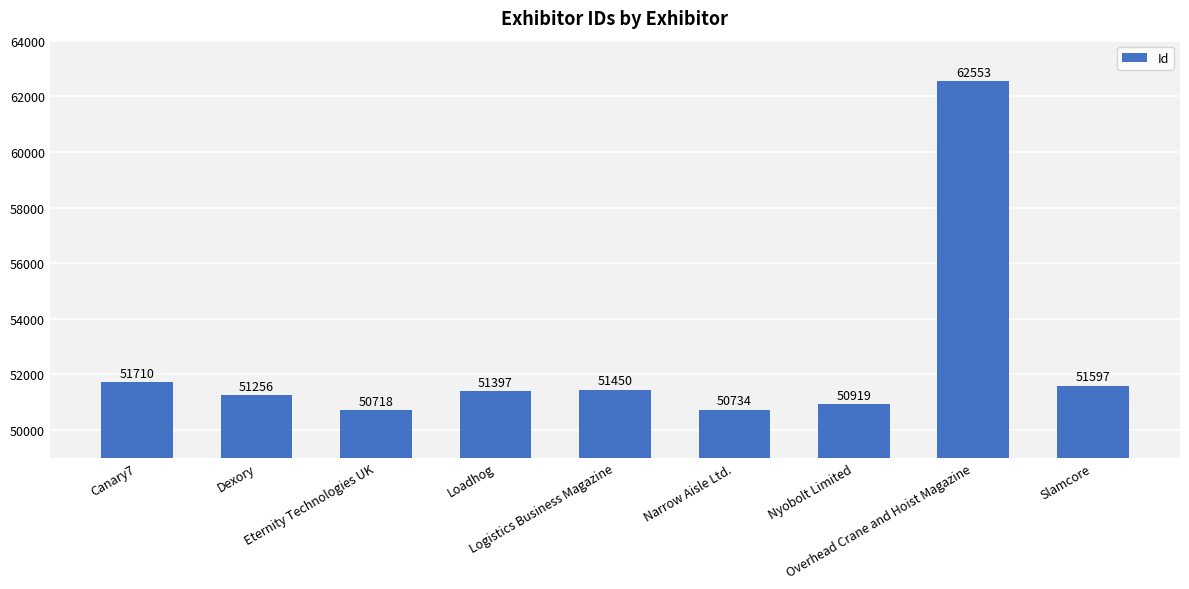

What is the difference between the values at Narrow Aisle Ltd. and Slamcore?

863